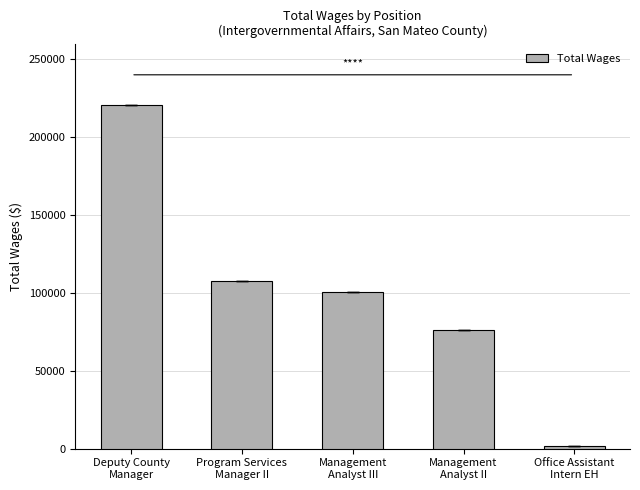

Reading left to right, transcribe all the data shown in this chart.

Deputy County
Manager=220835	Program Services
Manager II=107947	Management
Analyst III=100483	Management
Analyst II=76079	Office Assistant
Intern EH=2016